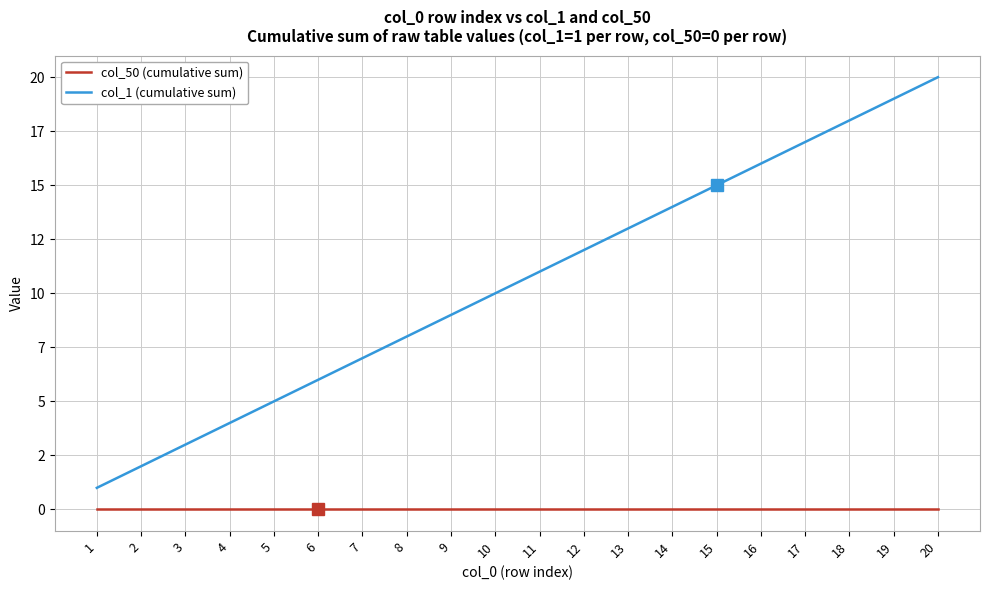

True or false: col_1 (cumulative sum) has a value of 2 at 1.

False